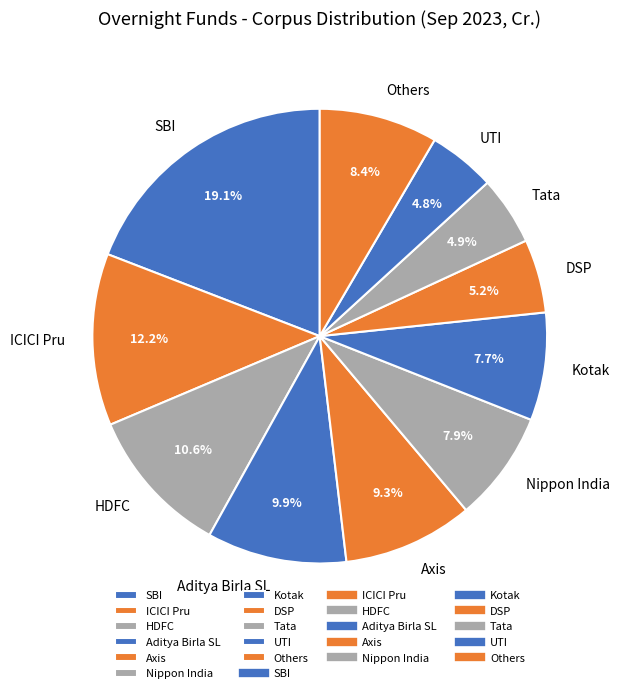

How many segments does this pie chart have?

11